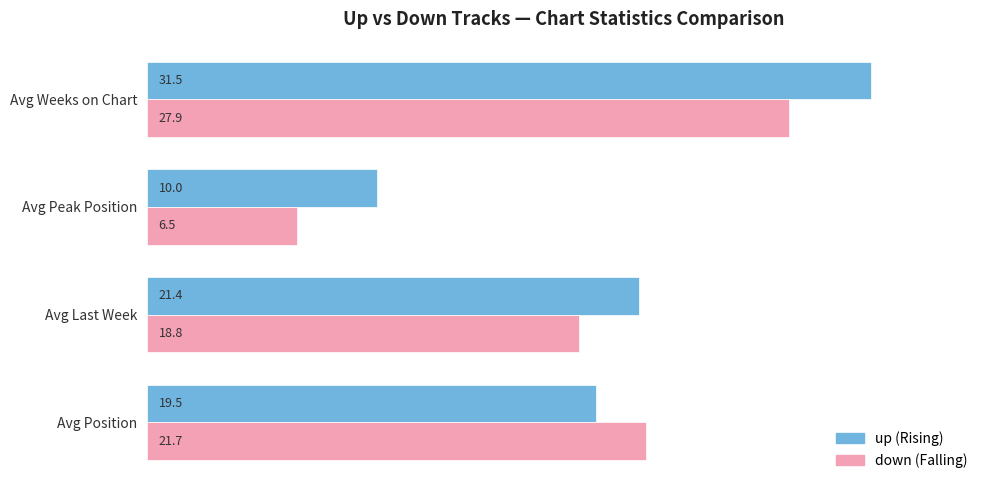

What is the greatest value displayed?

31.5